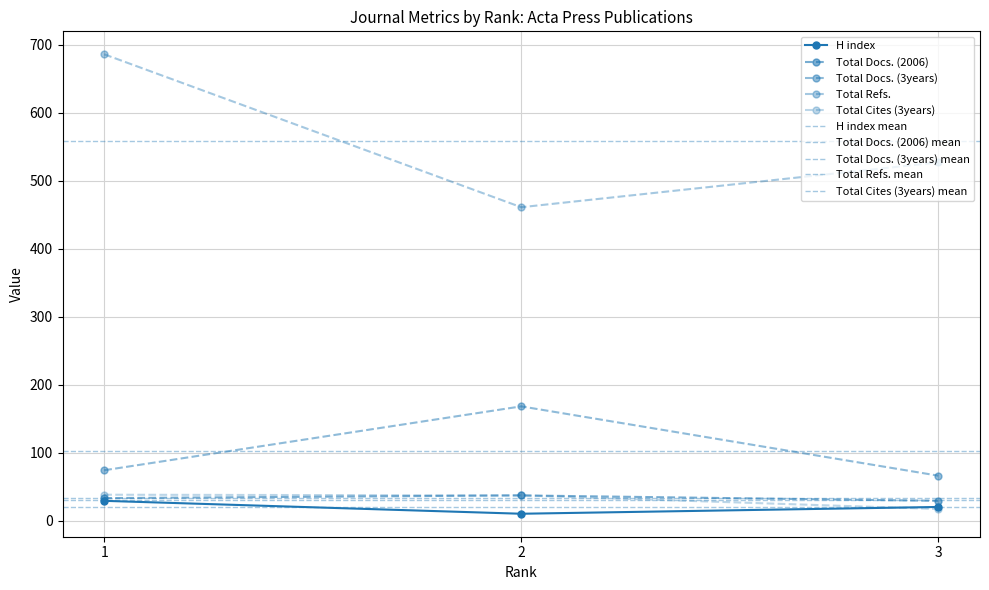

At which label does Total Refs. reach its minimum?

2